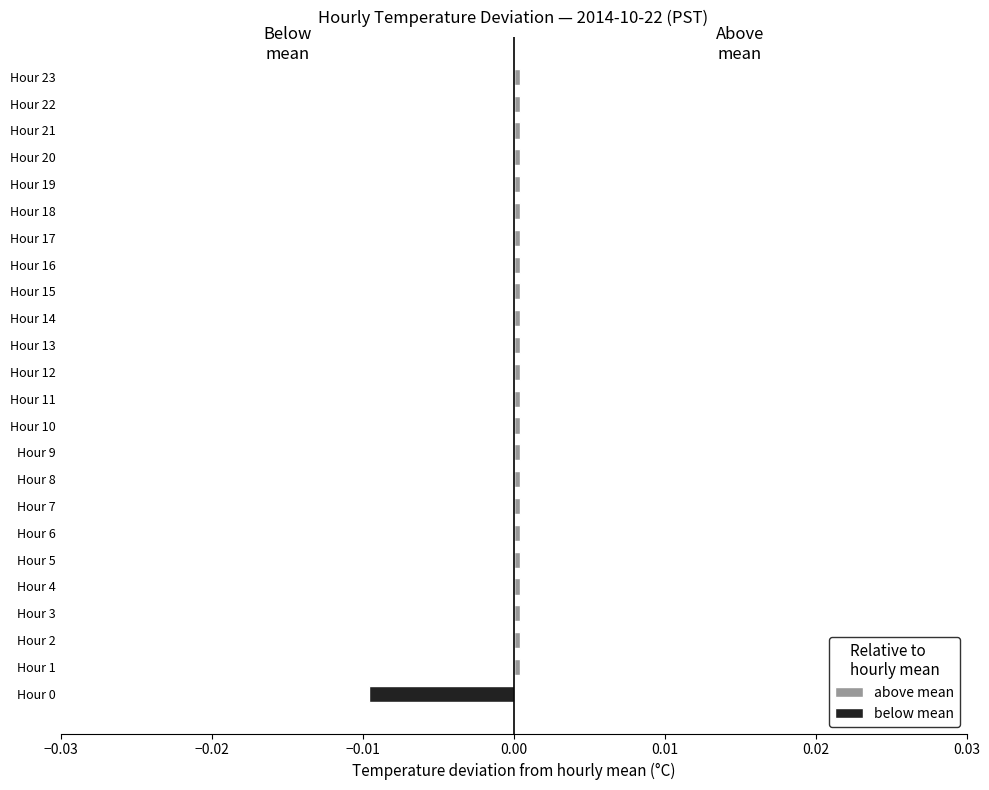

The value of below mean at Hour 23 is 0.0. True or false?

False